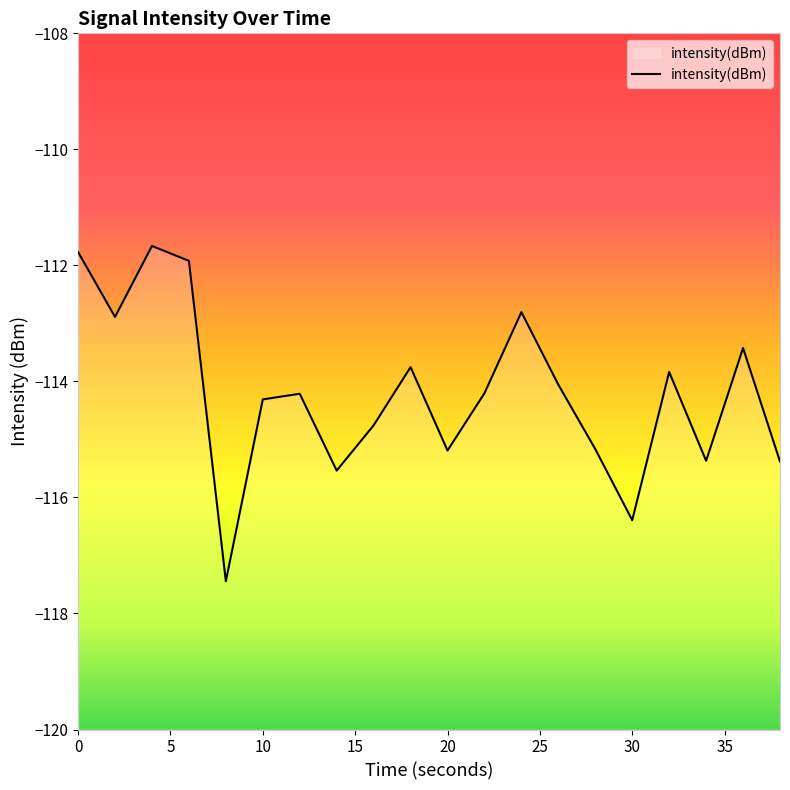

The value at 20 is -115.2. True or false?

True